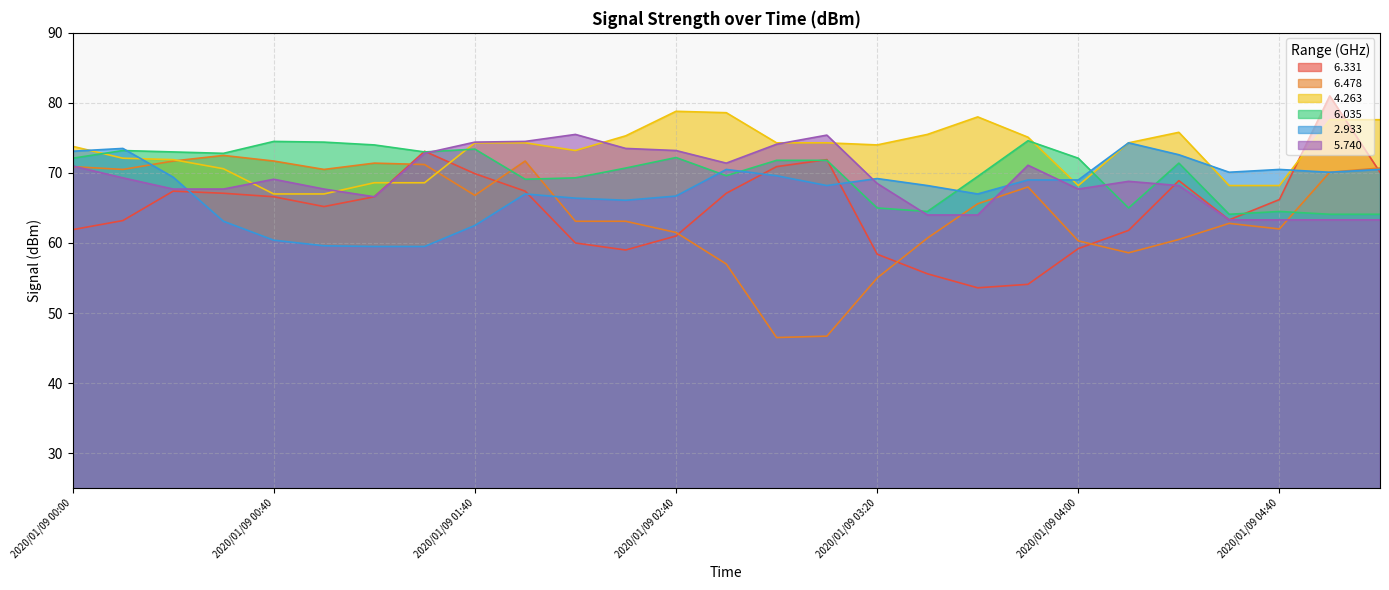

Rank the series at 2020/01/09 05:30 from highest to lowest value.

  6.331,   4.263,   6.478,   2.933,   6.035,   5.740